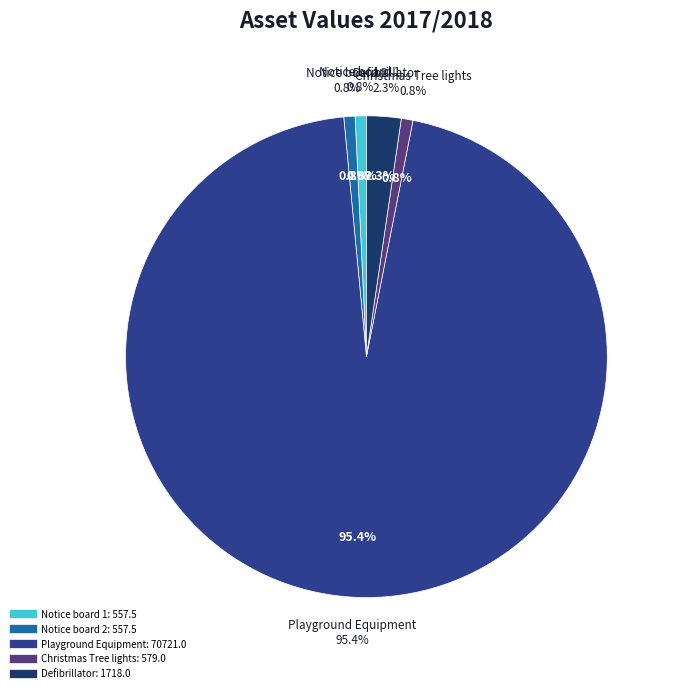

To the nearest percent, what percentage of the pie is Christmas Tree lights?

1%